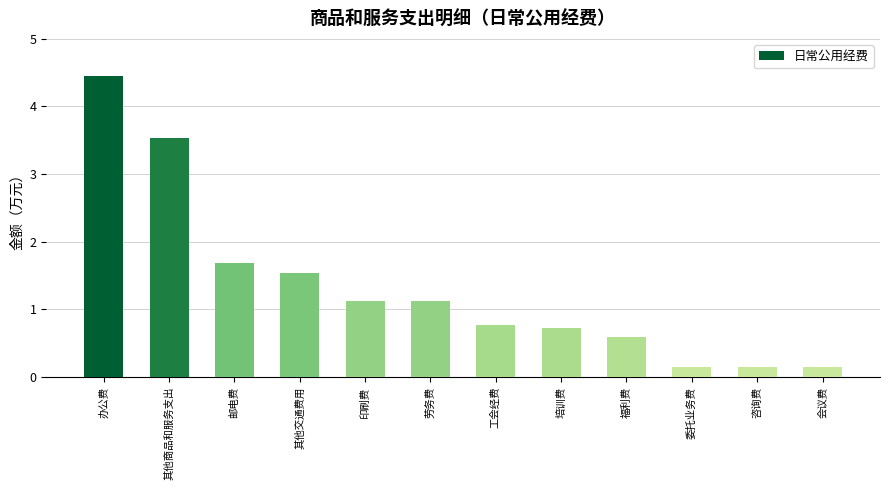

Where is the data nearest to the value 2?

邮电费